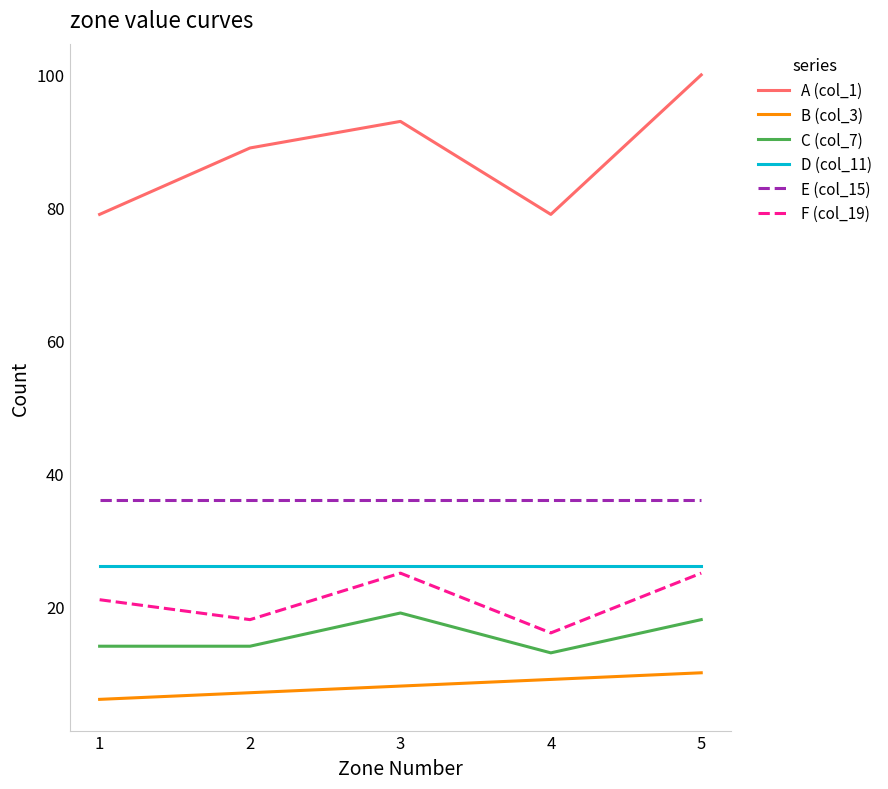

The B (col_3) series shows 10 at 1. True or false?

False